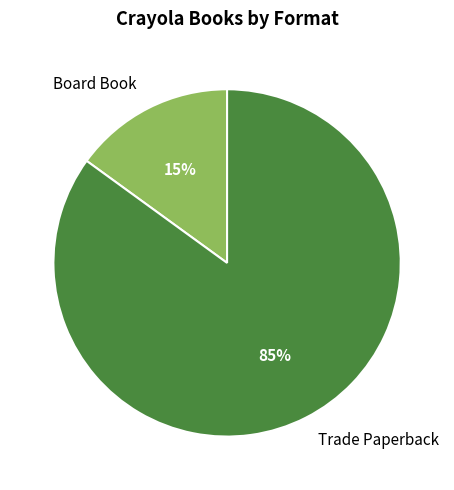

Combined, do Trade Paperback and Board Book account for over 50%?

Yes